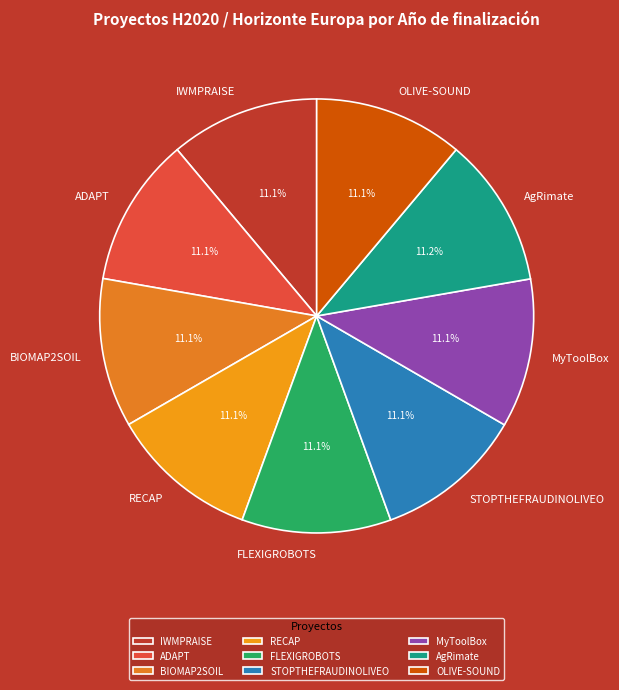

The ADAPT slice represents 23% of the pie. True or false?

False